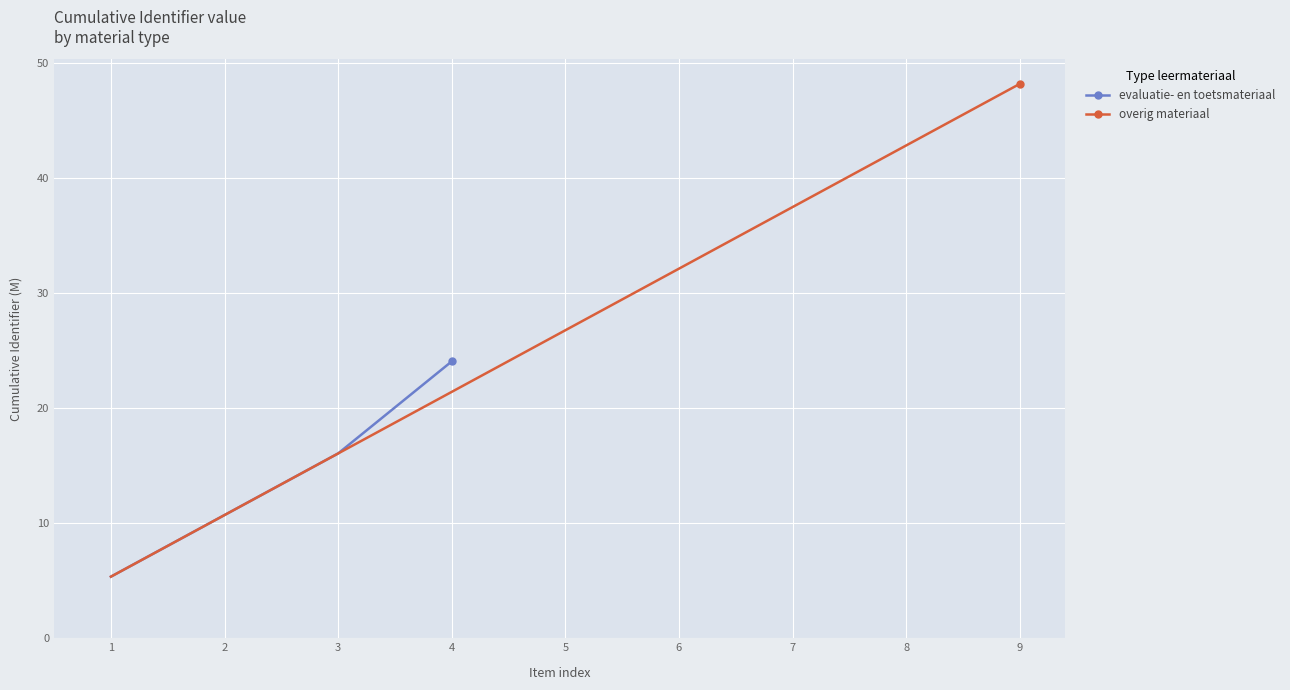

What is the average value?

26.8